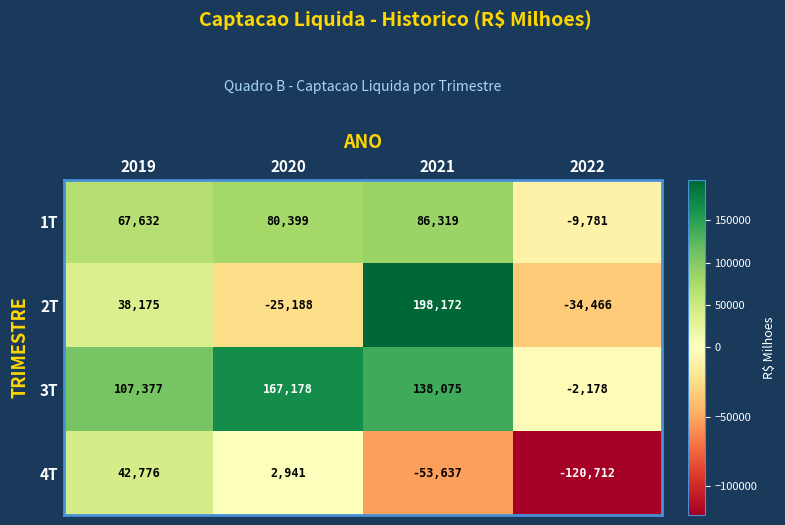

Rank the series by their maximum value, from highest to lowest.

2T, 3T, 1T, 4T